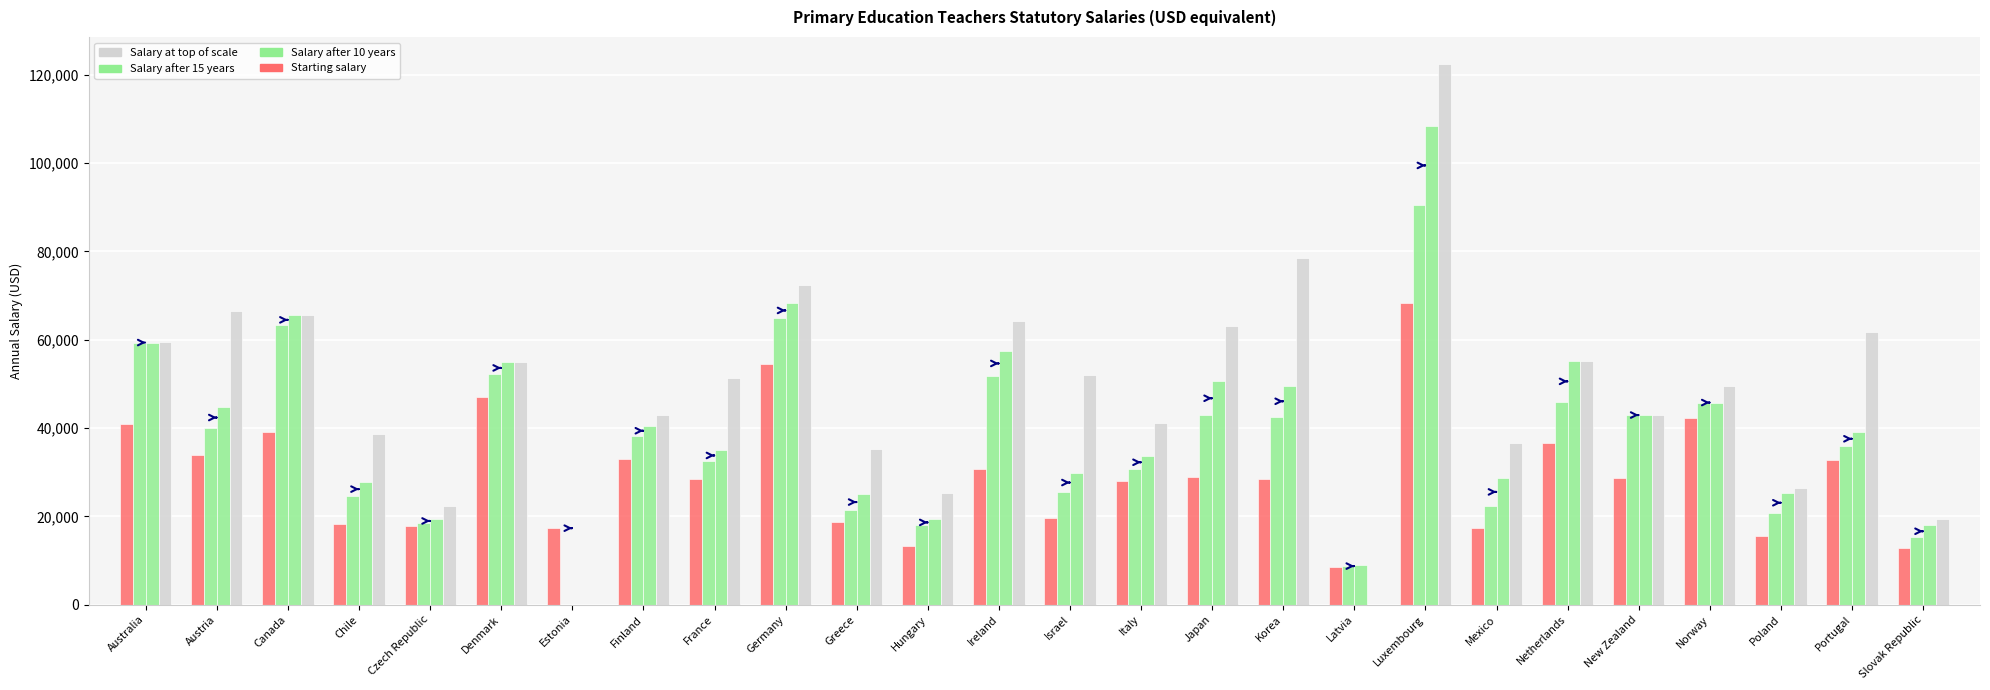

How many groups of bars are there?

26